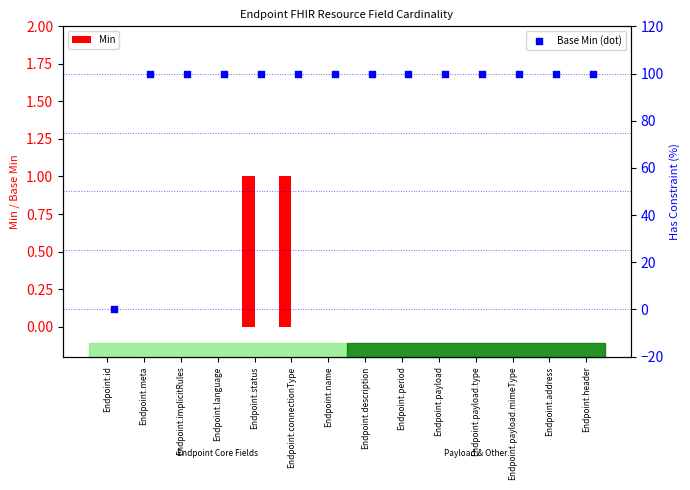

Which series has the largest Y range (max minus min)?

Base Min (dot)